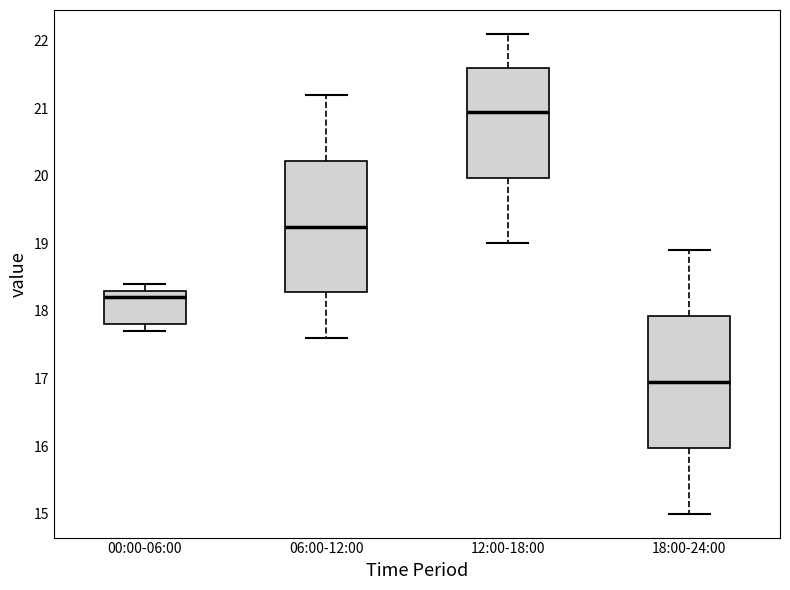

Where does the median line of the box for 12:00-18:00 sit on the y-axis? The values are not printed on the chart, so give them approximately, as read against the axis.

21.0